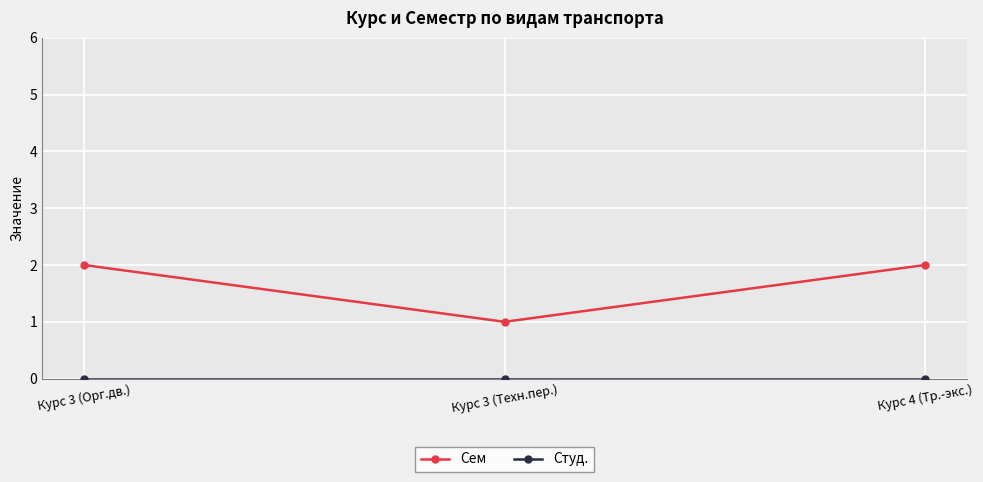

Is this an area chart (filled region under the line)?

No